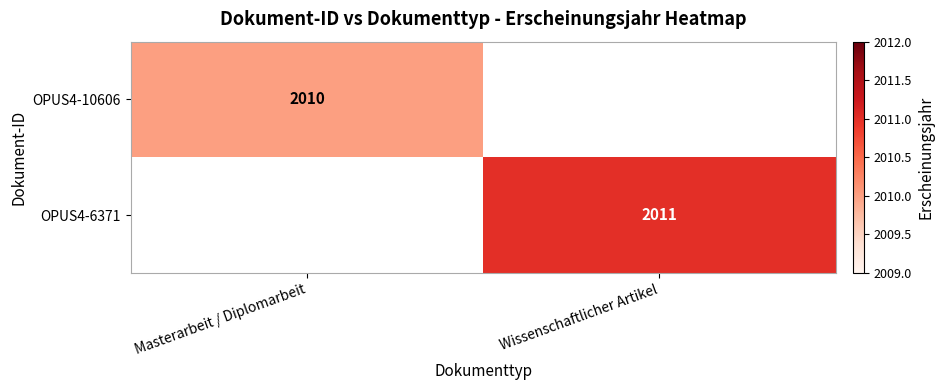

True or false: OPUS4-10606 has a value of 2010 at Masterarbeit / Diplomarbeit.

True